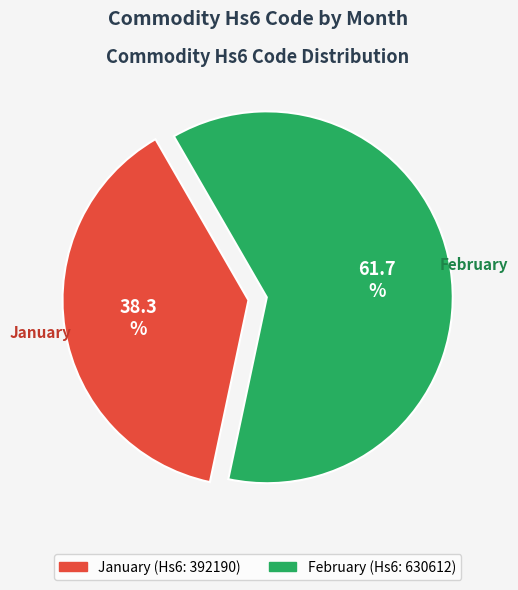

The February slice represents 62% of the pie. True or false?

True